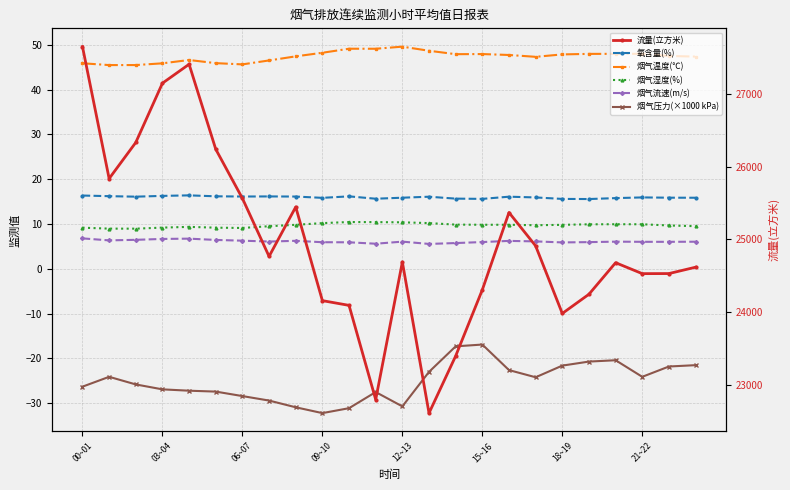

Which has a higher value, 22 or 17?

17